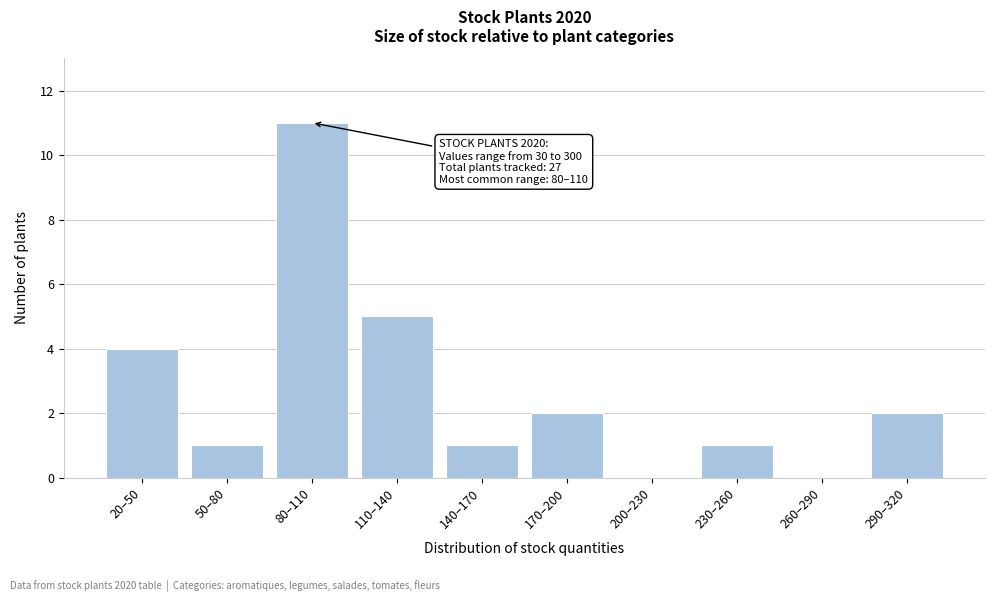

Reading left to right, what are all the values shown in this chart?

20–50=4	50–80=1	80–110=11	110–140=5	140–170=1	170–200=2	200–230=0	230–260=1	260–290=0	290–320=2